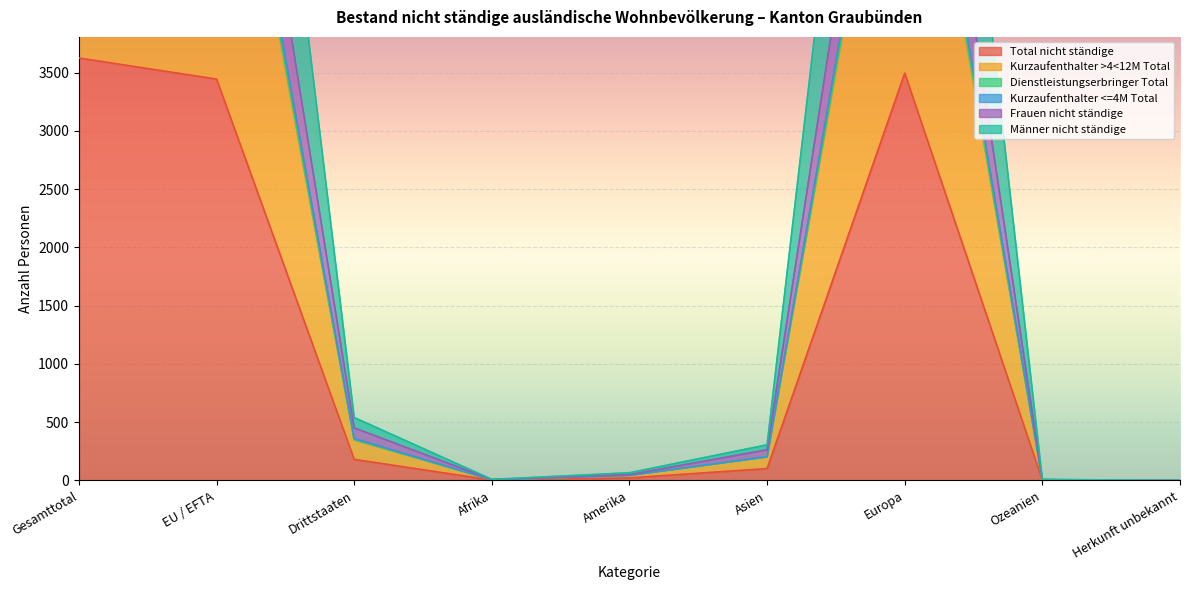

List the series in order of their peak value, lowest first.

Total nicht ständige, Kurzaufenthalter >4<12M Total, Männer nicht ständige, Frauen nicht ständige, Kurzaufenthalter <=4M Total, Dienstleistungserbringer Total